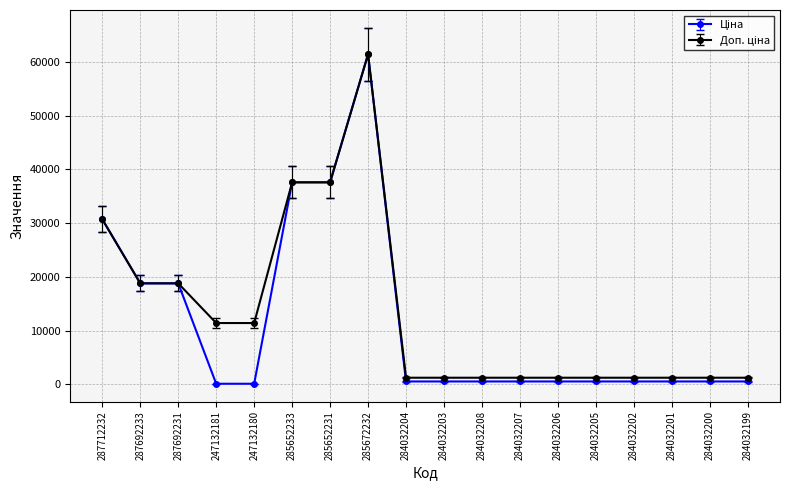

What is the maximum value shown in the chart?

61434.3